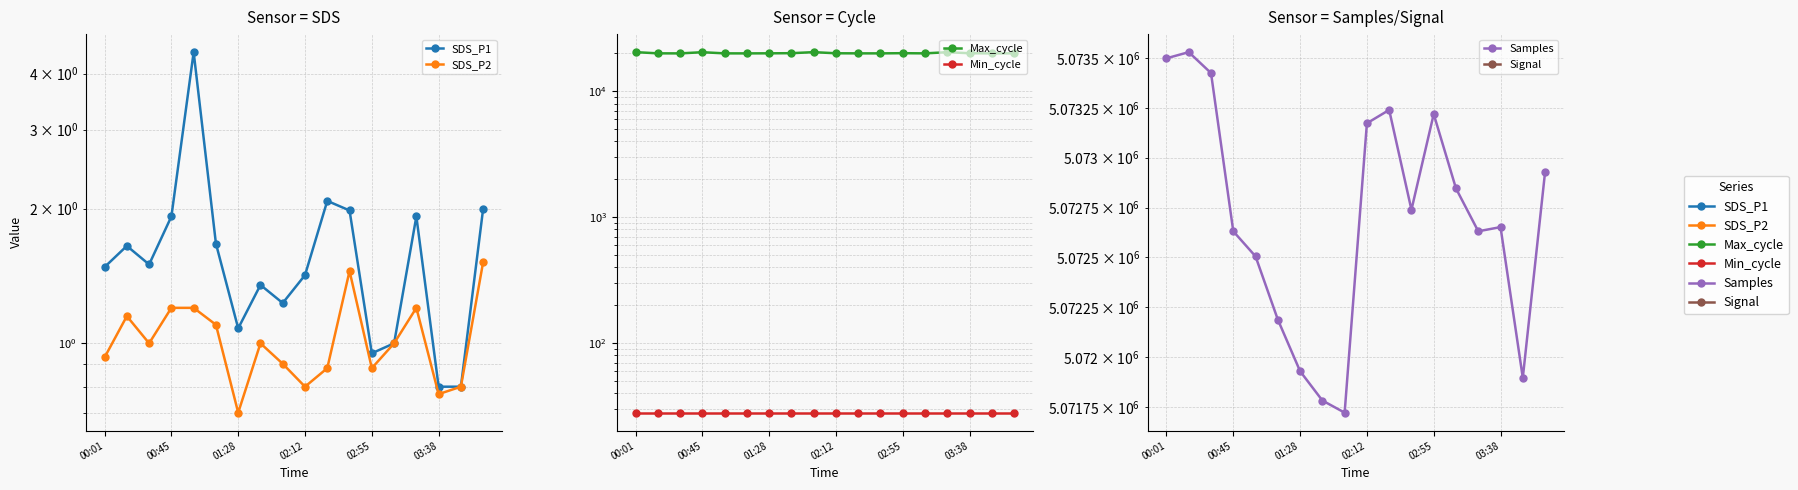

Is the value of Min_cycle at 17 greater than the value of SDS_P1 at 01:28?

Yes